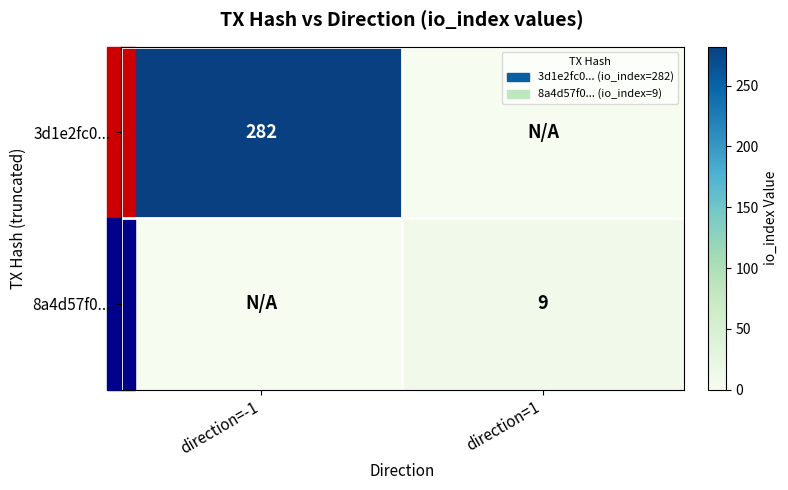

What is the total value across all series at direction=-1?

282